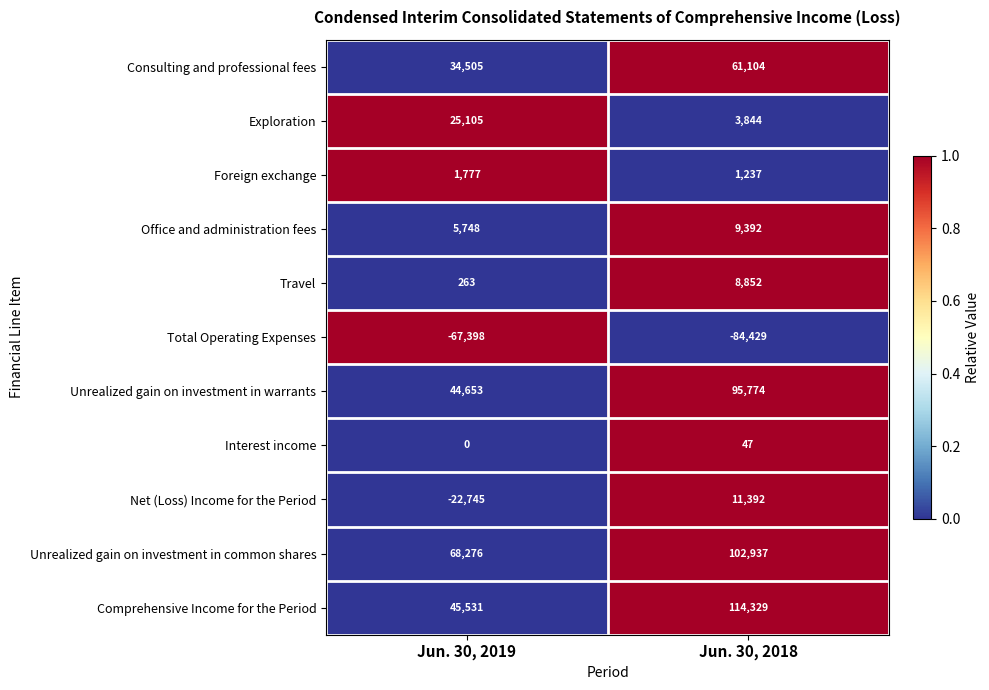

Which series has the widest spread of values?

Comprehensive Income for the Period